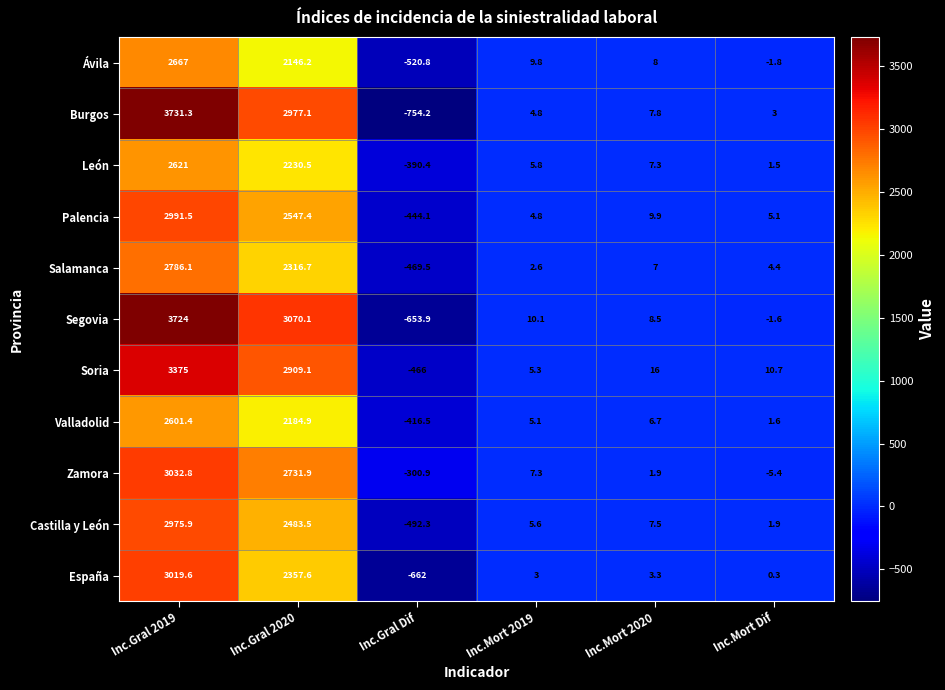

List the series in order of their peak value, lowest first.

Valladolid, León, Ávila, Salamanca, Castilla y León, Palencia, España, Zamora, Soria, Segovia, Burgos